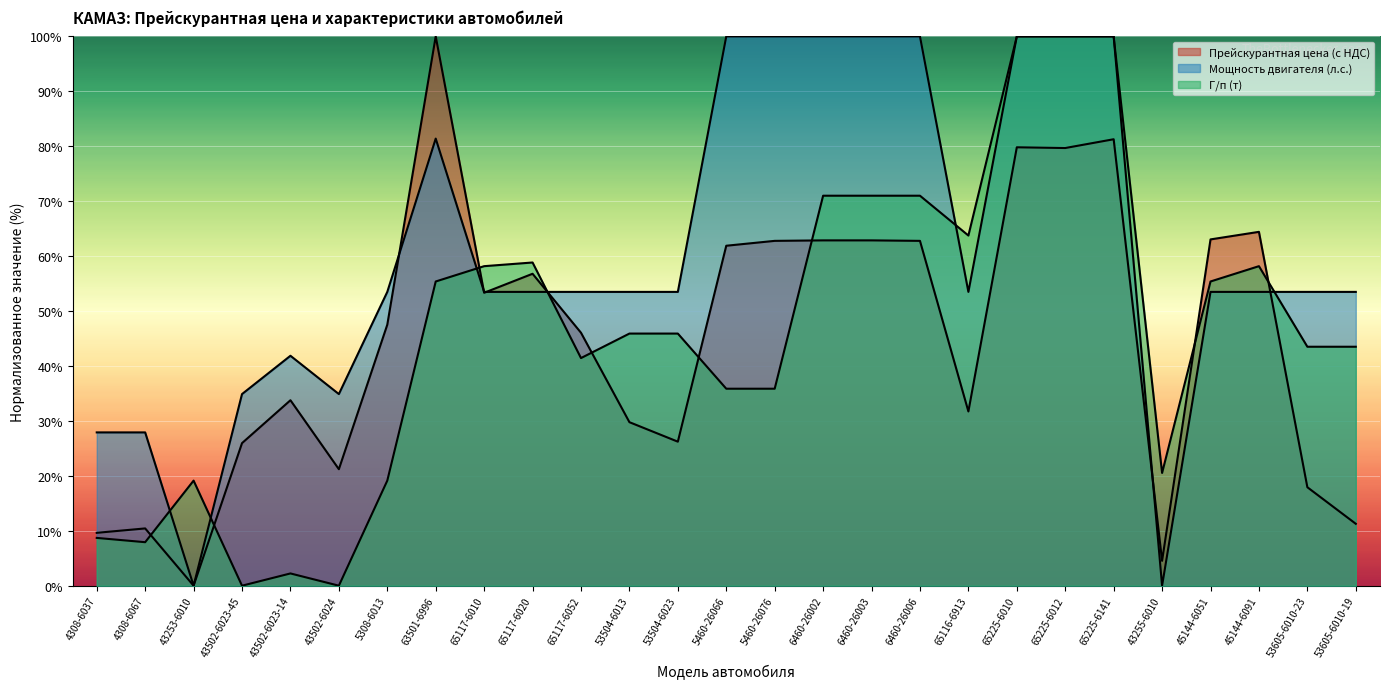

Is it true that Прейскурантная цена (с НДС) equals 4.9 at 53605-6010-23?

False